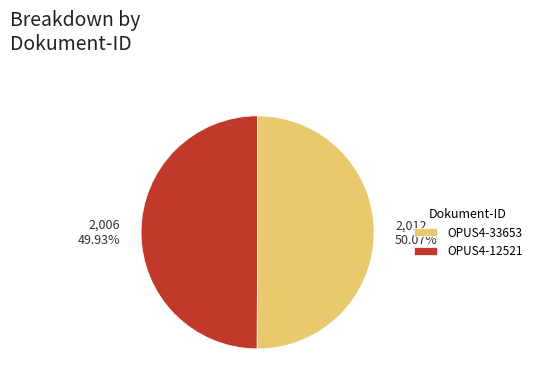

How many slices are in this pie chart?

2